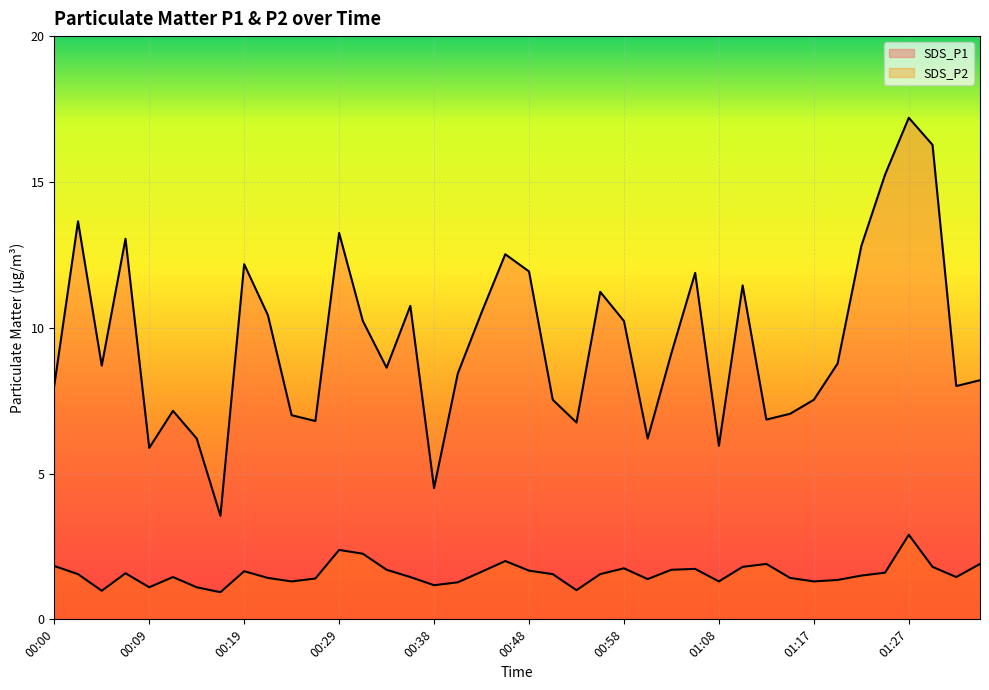

Which has a higher value, 01:10 or 01:30?

01:30